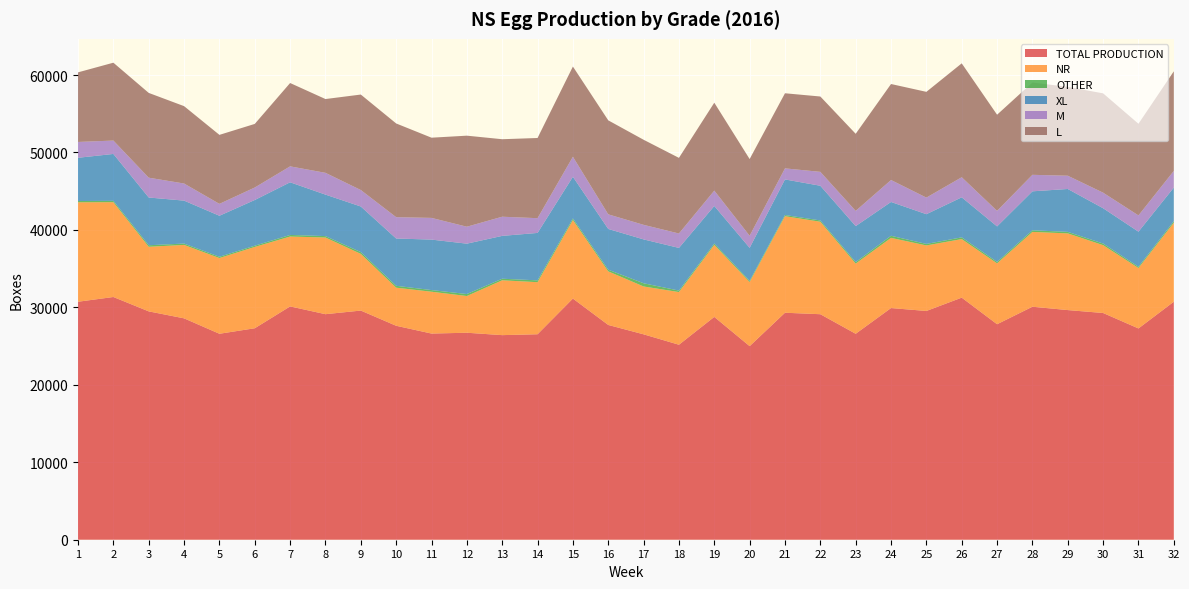

Reading right to left, extract all data points from this chart.

TOTAL PRODUCTION: 30729	27278	29273	29650	30081	27822	31255	29535	29911	26590	29115	29306	24992	28769	25175	26519	27729	31135	26529	26414	26724	26618	27623	29586	29119	30122	27303	26591	28582	29482	31338	30726
NR: 10200	7800	8760	9900	9660	7860	7560	8460	9060	9060	11940	12467	8280	9300	6799	6179	6917	10140	6720	7080	4740	5400	4920	7320	9900	9022	10500	9780	9480	8340	12240	12840
OTHER: 196	164	206	198	210	182	223	196	269	190	167	151	152	172	190	414	217	205	236	204	256	214	241	225	183	205	159	161	174	198	175	163
XL: 4344	4530	4560	5536	5031	4587	5170	3838	4368	4651	4479	4593	4263	4850	5512	5663	5262	5381	6126	5531	6504	6517	6106	5891	5355	6799	5900	5295	5545	6163	6055	5583
M: 2149	2100	2008	1713	2131	2009	2592	2142	2834	1964	1794	1429	1555	1982	1859	1880	1886	2583	1903	2474	2189	2802	2755	2127	2812	2057	1613	1536	2208	2559	1728	2044
L: 12860	11833	12825	11469	11919	12412	14704	13654	12394	9954	9728	9696	9906	11351	9765	10984	12135	11647	10353	10006	11754	10355	12099	12327	9527	10760	8210	8907	9990	10946	10053	8985